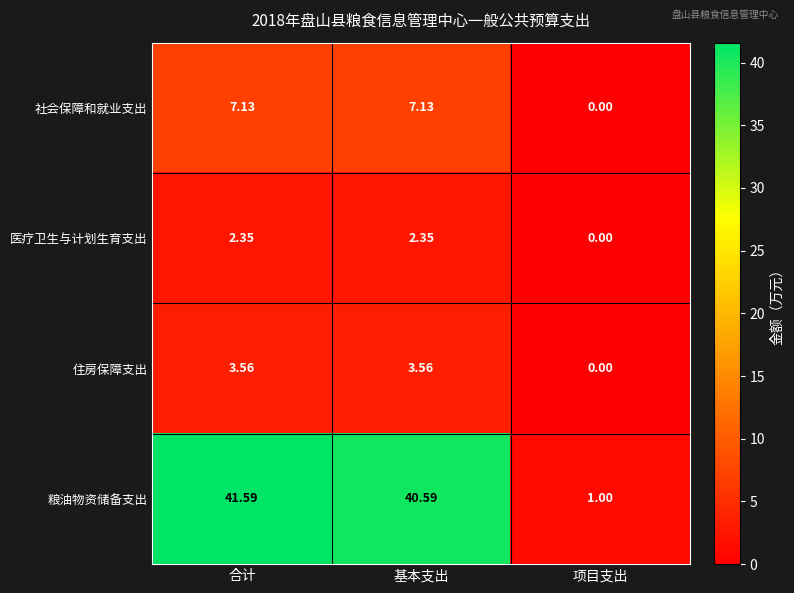

Rank the series at 合计 from lowest to highest value.

医疗卫生与计划生育支出, 住房保障支出, 社会保障和就业支出, 粮油物资储备支出